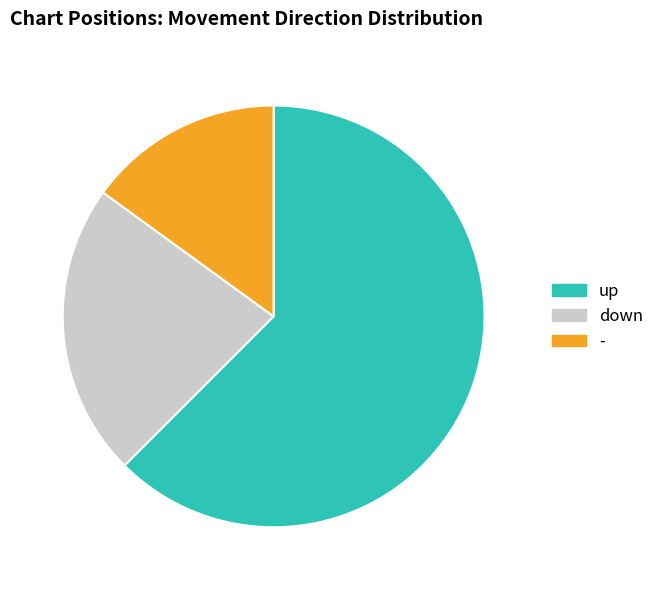

How many slices are in this pie chart?

3